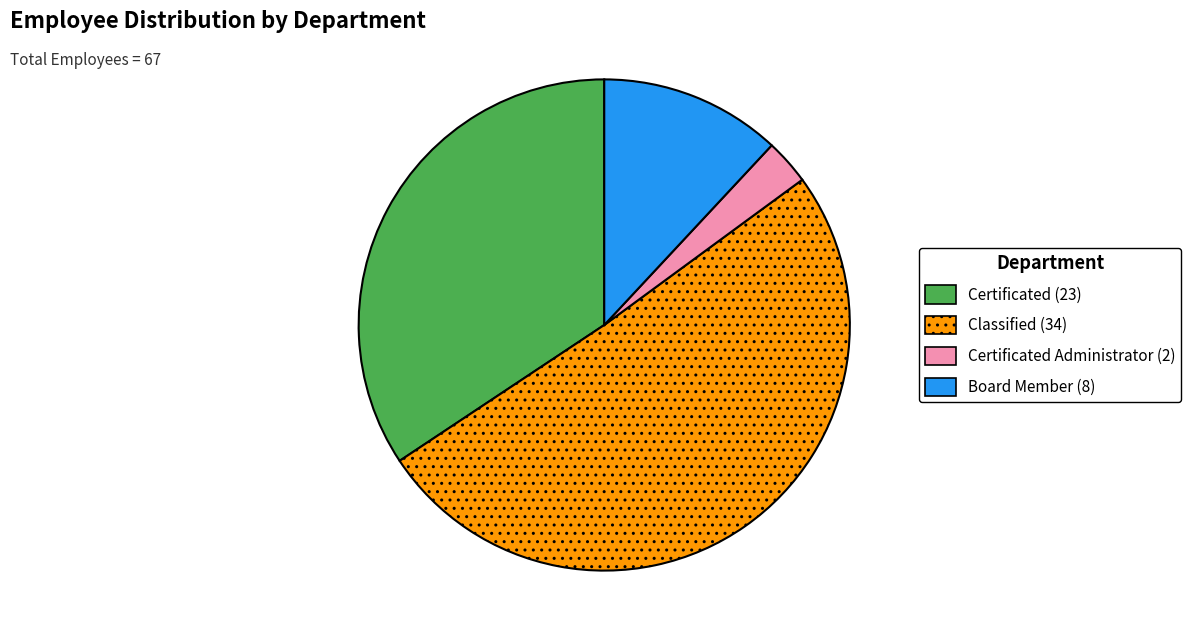

Rank the categories by value from lowest to highest.

Certificated Administrator (2), Board Member (8), Certificated (23), Classified (34)